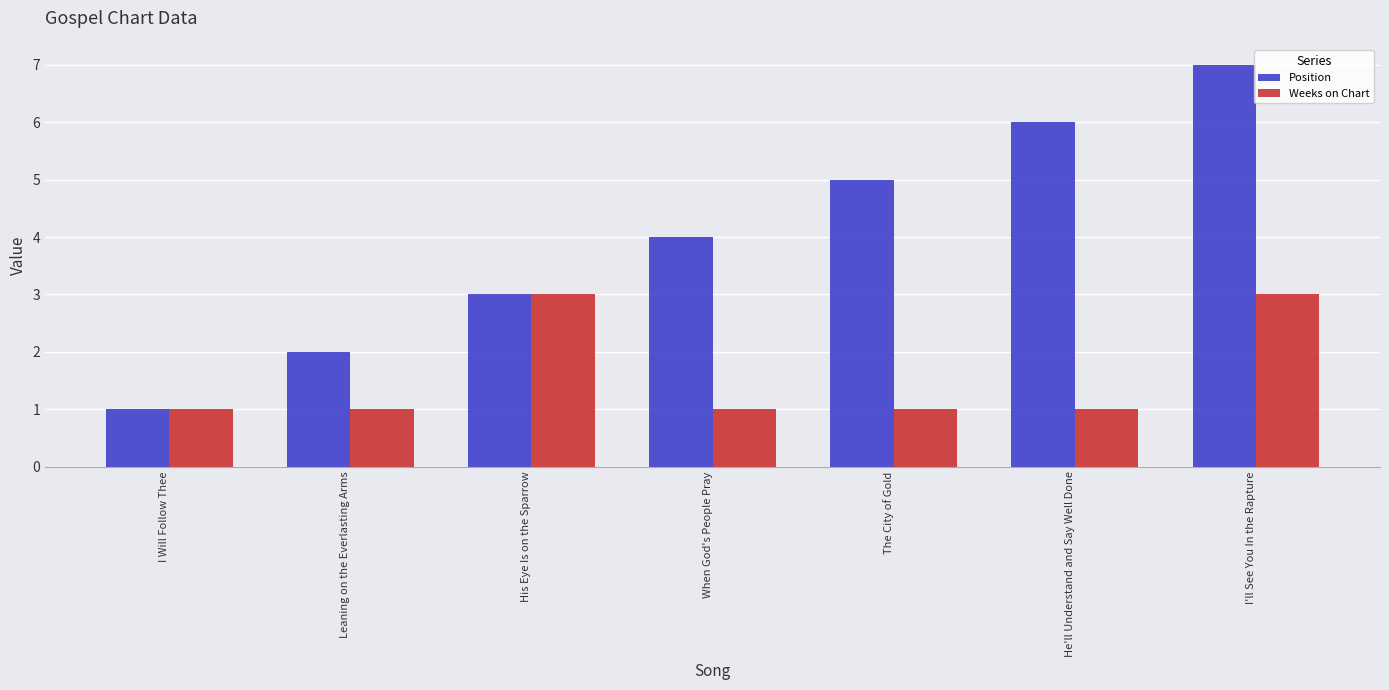

What is the label of the 6th bar from the right?

Leaning on the Everlasting Arms